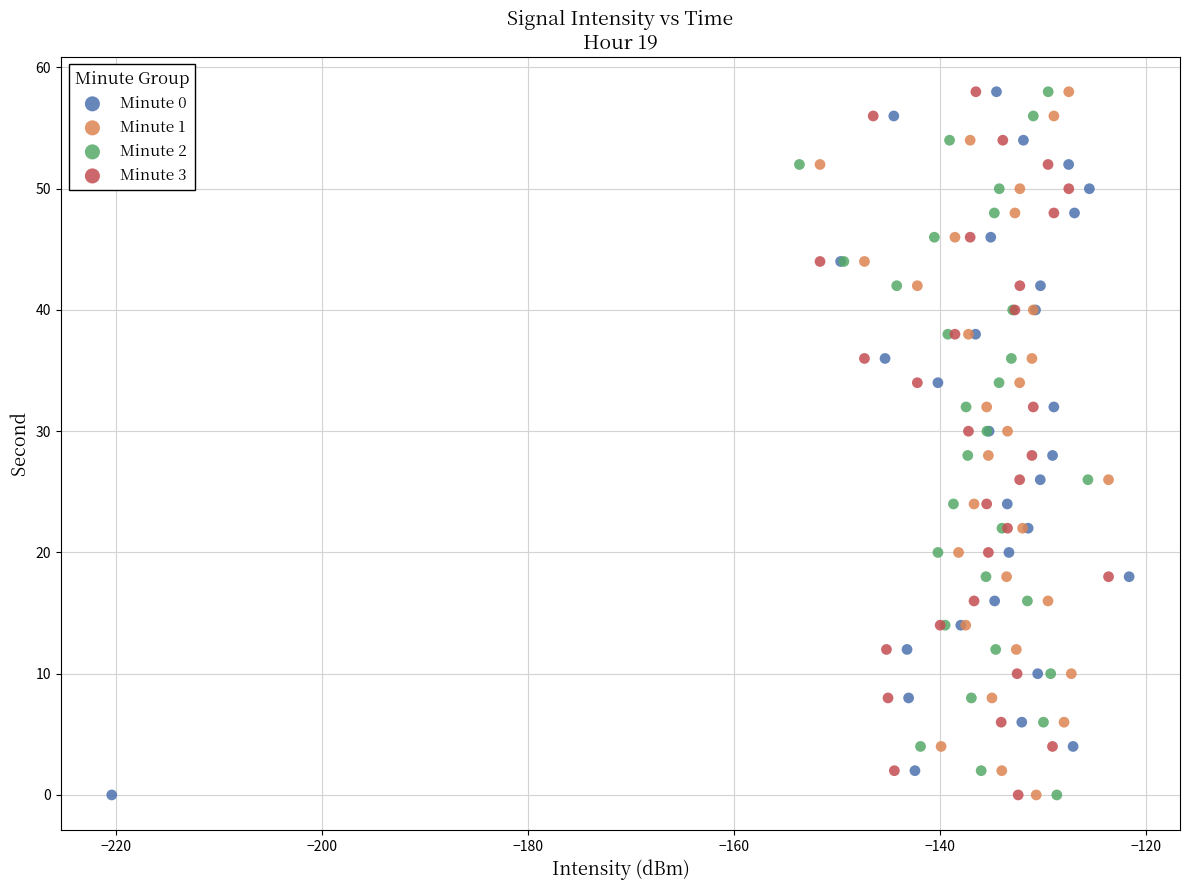

What are all the series names shown in the legend?

Minute 0, Minute 1, Minute 2, Minute 3